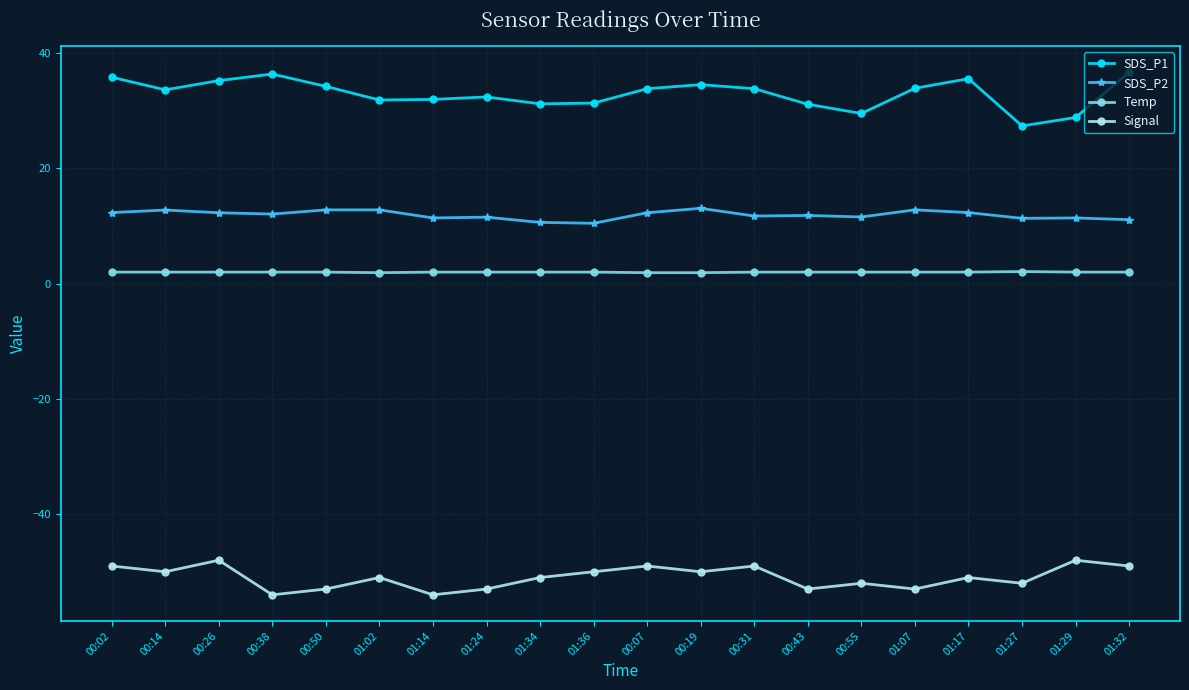

How many lines are shown in the chart?

4